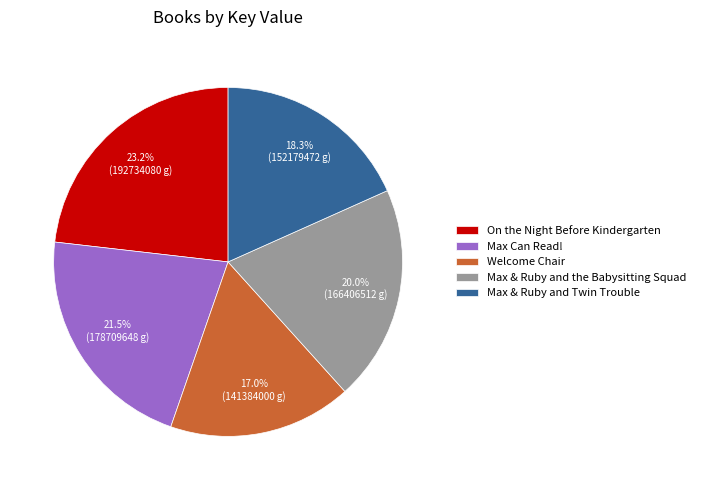

To the nearest percent, what is the average slice percentage?

20%